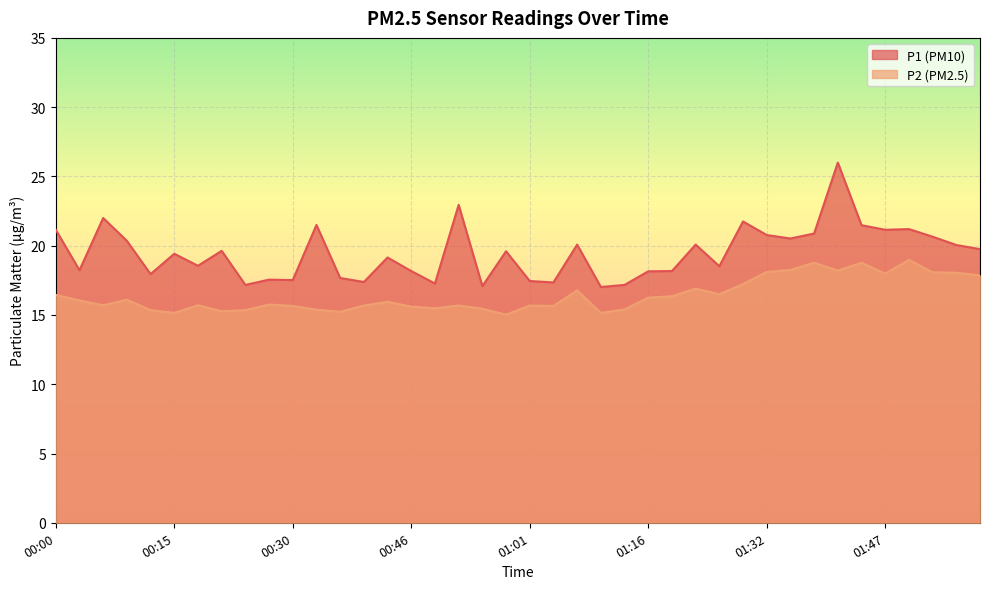

Reading right to left, transcribe all the data shown in this chart.

P1: 19.8	20.1	20.6	21.2	21.1	21.5	26.0	20.9	20.5	20.8	21.8	18.5	20.1	18.2	18.1	17.2	17.0	20.1	17.4	17.4	19.6	17.1	22.9	17.3	18.2	19.1	17.4	17.7	21.5	17.5	17.6	17.2	19.6	18.6	19.4	17.9	20.4	22.0	18.2	21.1
P2: 17.9	18.1	18.1	19.0	18.0	18.8	18.2	18.8	18.2	18.1	17.2	16.5	16.9	16.4	16.2	15.4	15.2	16.8	15.7	15.7	15.0	15.4	15.7	15.5	15.6	15.9	15.7	15.2	15.4	15.7	15.8	15.3	15.3	15.7	15.2	15.3	16.1	15.7	16.1	16.4